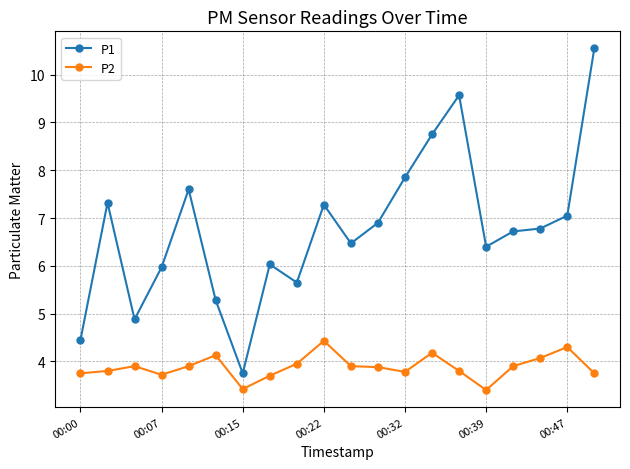

Rank the series by their average value, from highest to lowest.

P1, P2